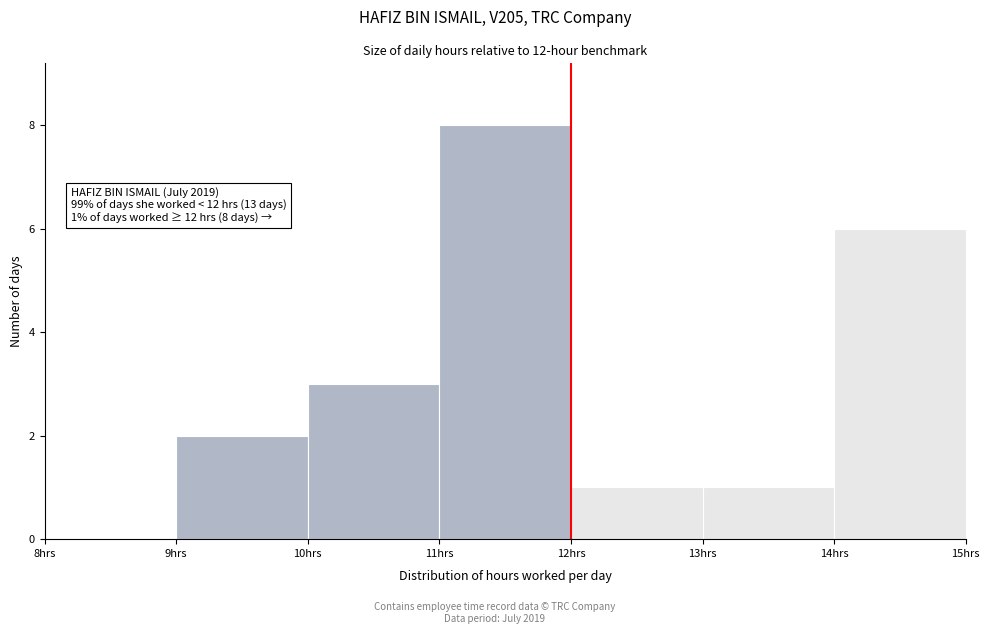

Over which range of the x-axis is the bar tallest?

11 to 12